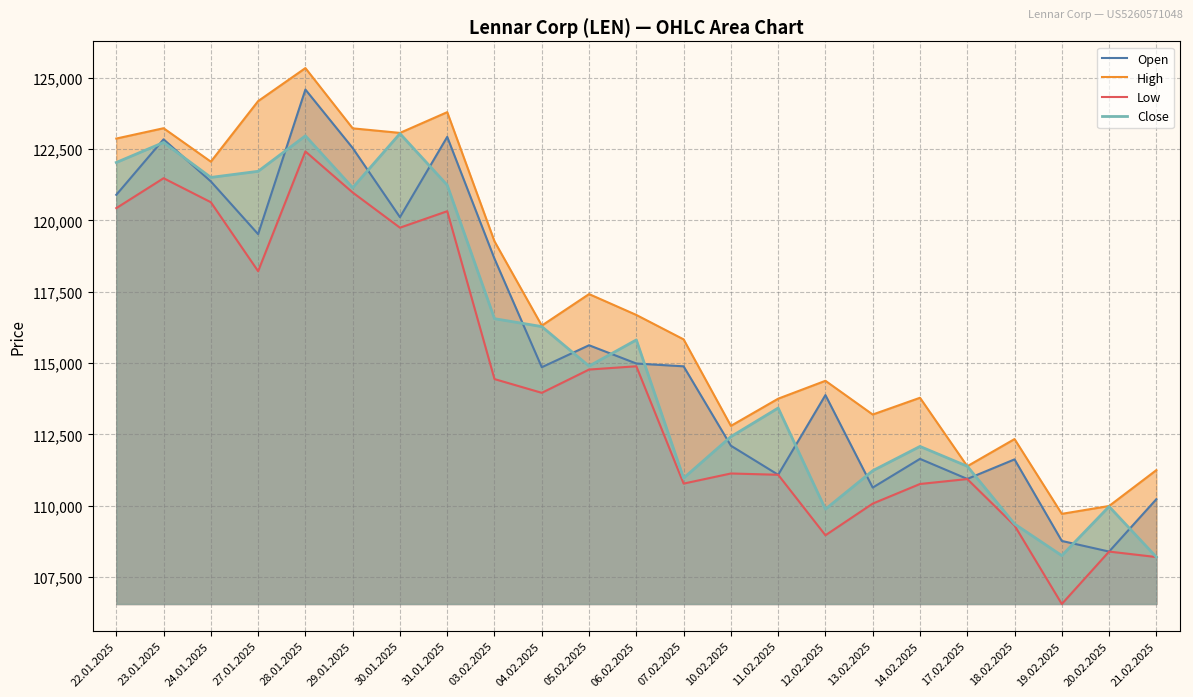

What are all the series names shown in the legend?

Open, High, Low, Close